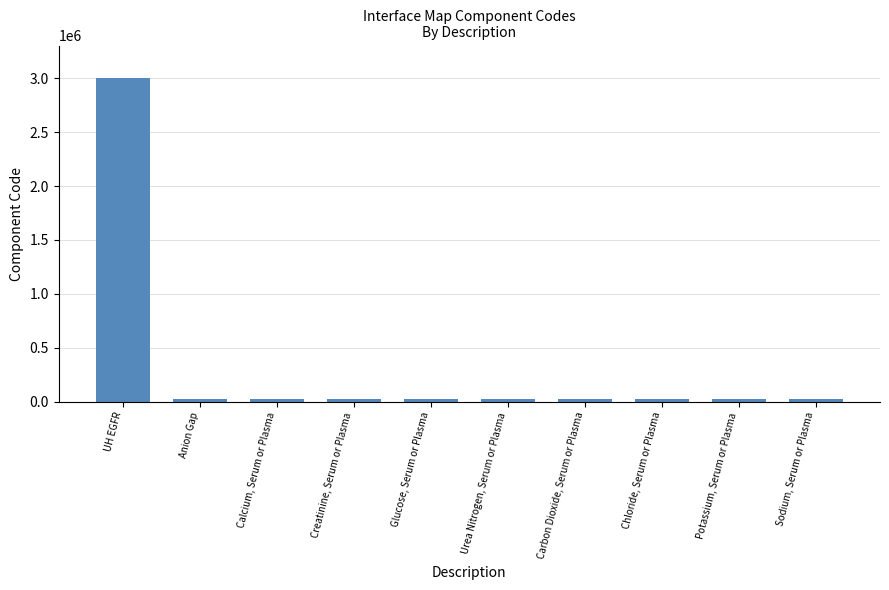

What is the minimum value shown in the chart?

20001